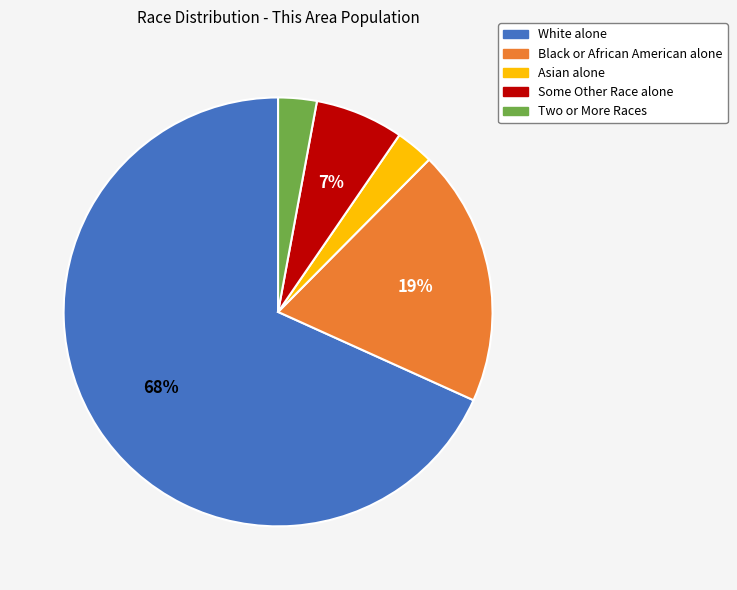

To the nearest percent, what is the difference between the largest and smallest slice percentages?

65%